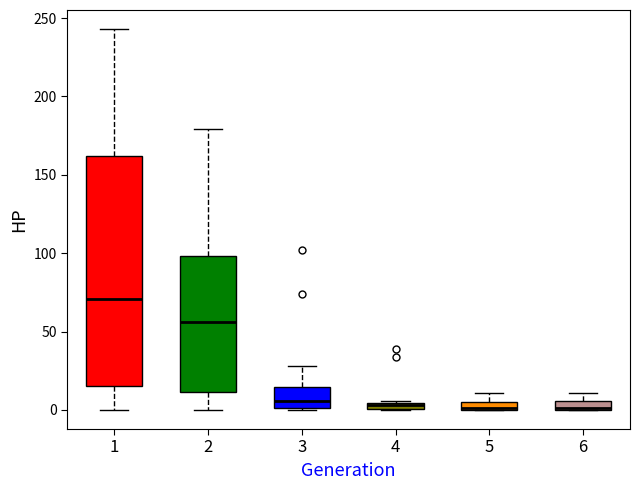

Where is the upper edge of the box at x = 3 on the y-axis? The values are not printed on the chart, so give them approximately, as read against the axis.

15